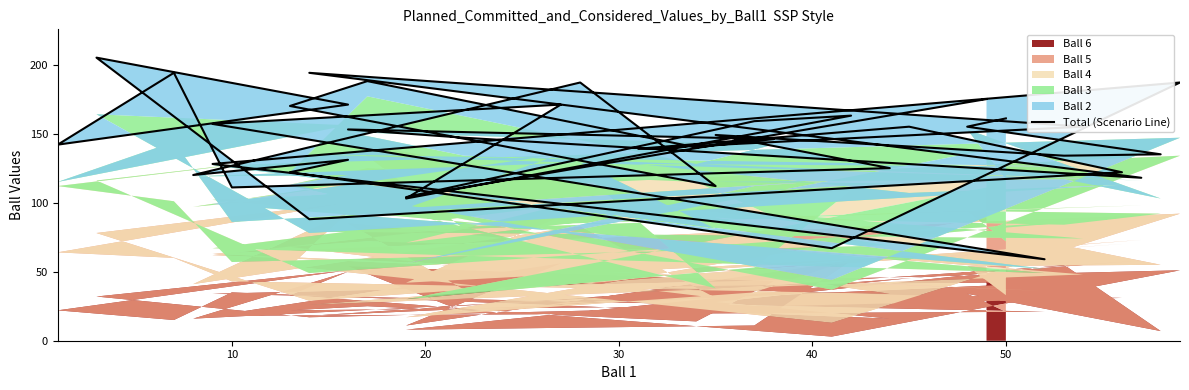

What is the difference between the values at 20 and 40?

50